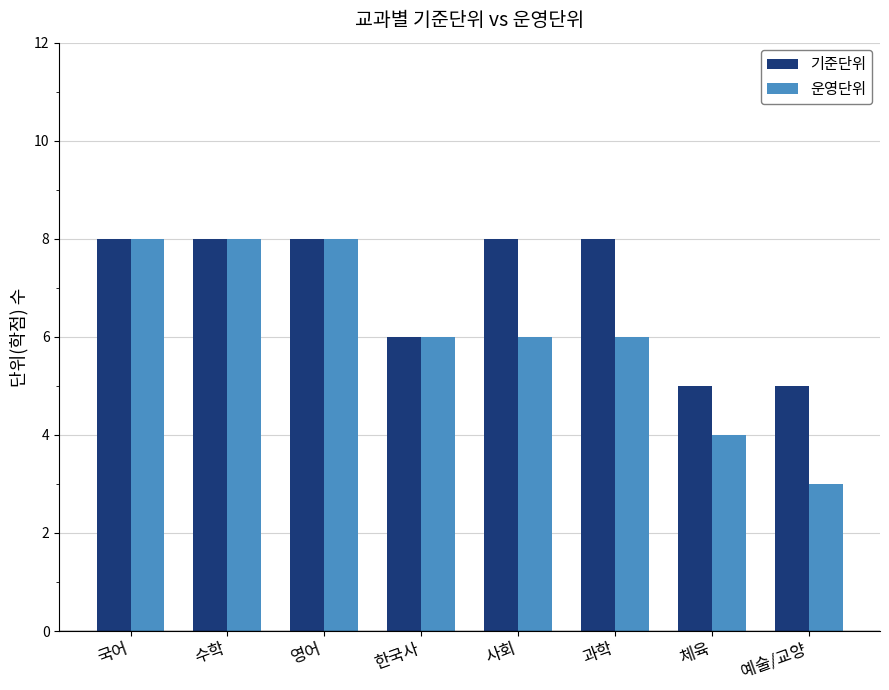

What is the value of the 운영단위 bar at the 3rd from the left?

8